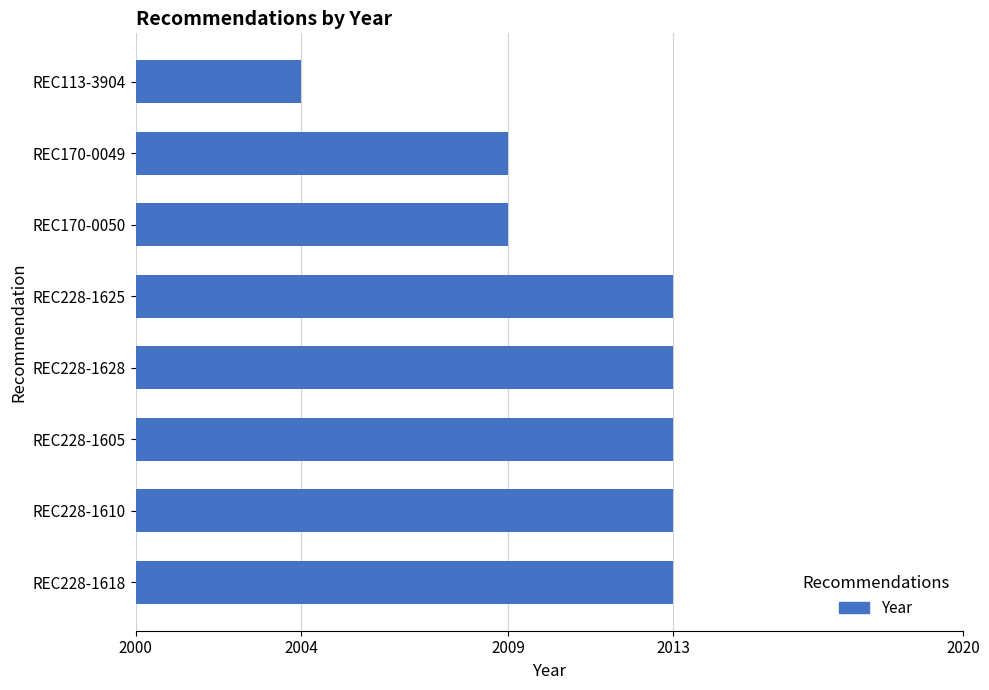

What is the greatest value displayed?

2013